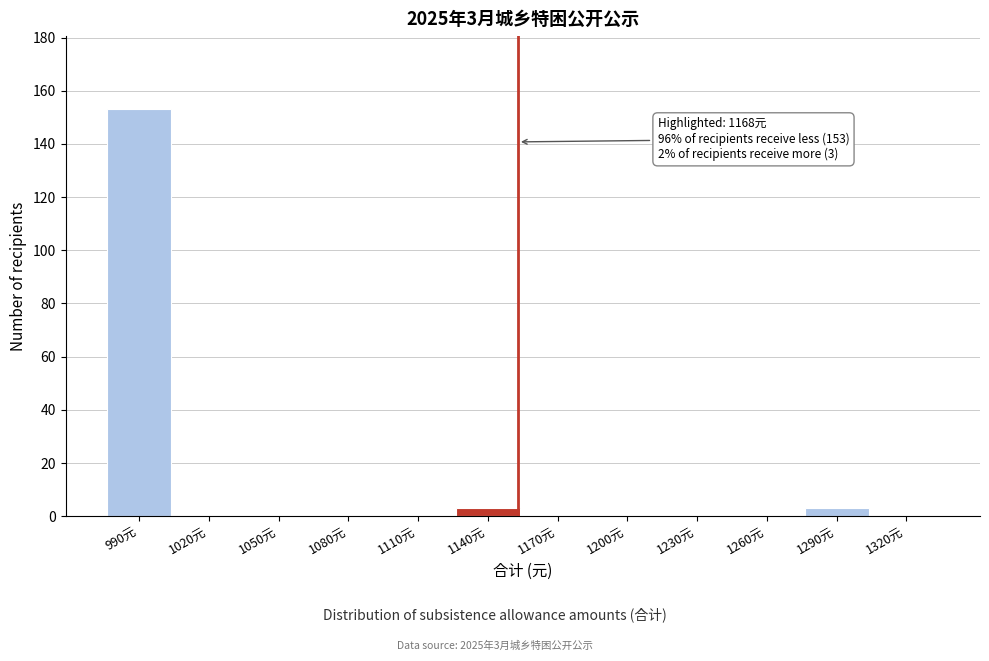

Reading left to right, list all the values displayed in this chart.

990元=153	1020元=0	1050元=0	1080元=0	1110元=0	1140元=3	1170元=0	1200元=0	1230元=0	1260元=0	1290元=3	1320元=0